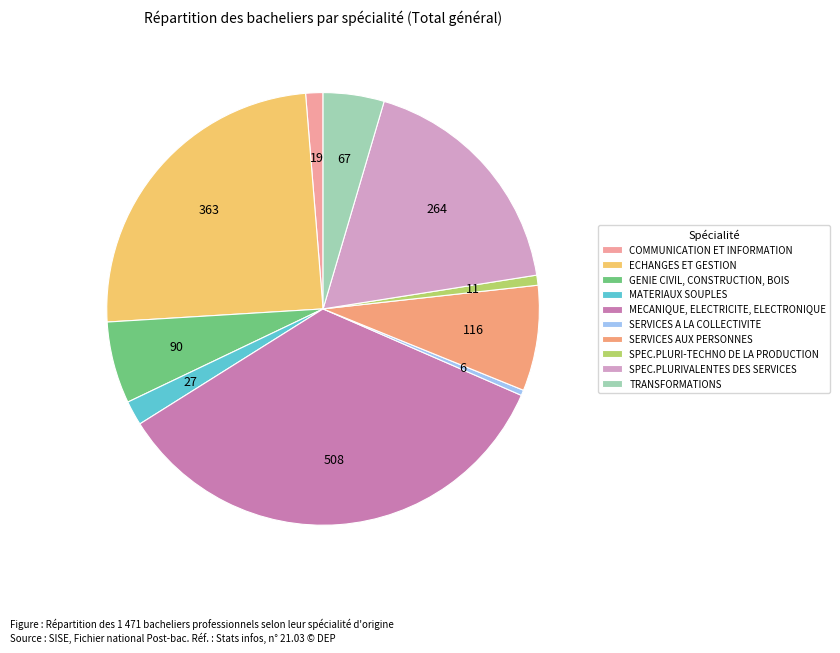

What percentage is the MECANIQUE, ELECTRICITE, ELECTRONIQUE slice, to the nearest percent?

35%